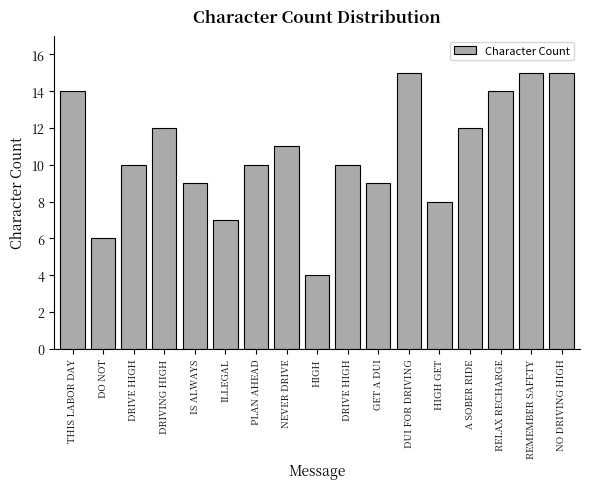

How many series are shown in this chart?

1